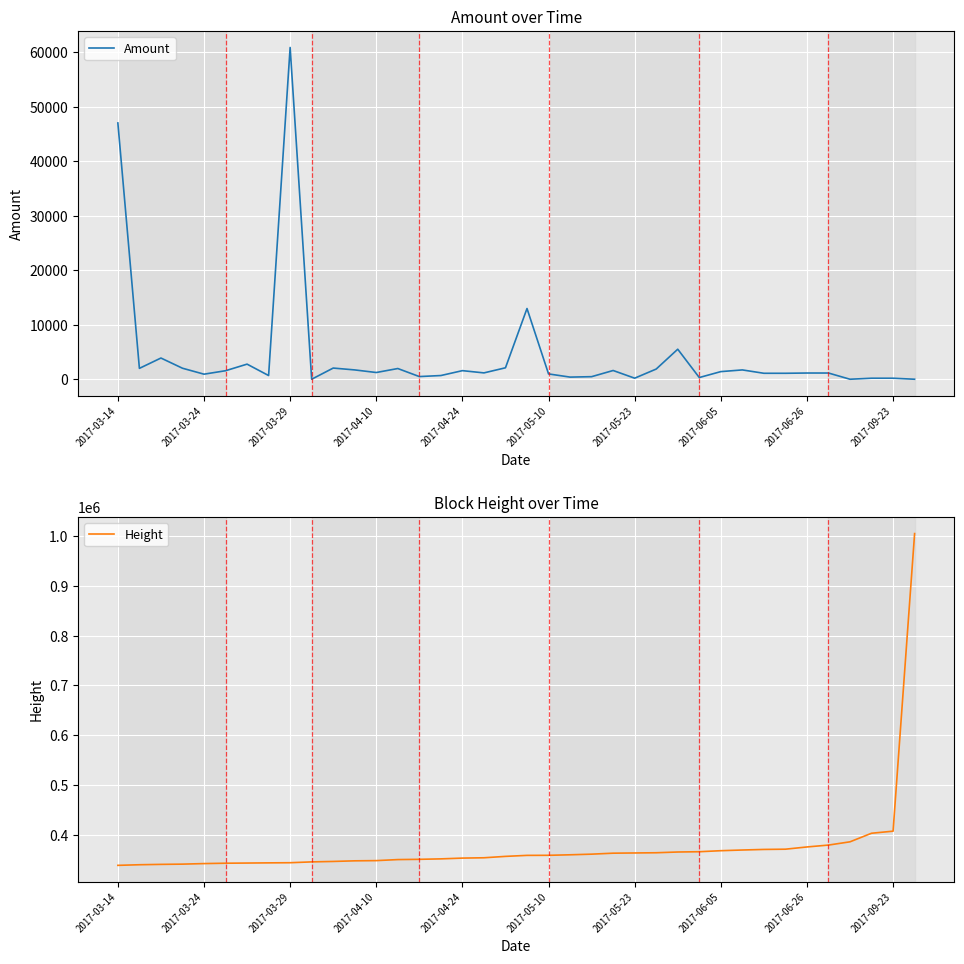

Reading left to right, transcribe all the data shown in this chart.

Amount: 47000.0	1995.0	3890.0	2020.0	930.0	1560.0	2770.0	680.0	60844.0	2.0	2050.0	1710.0	1235.0	1965.0	490.0	680.0	1575.0	1165.0	2100.0	12971.0	977.0	392.0	471.0	1603.0	194.0	1870.0	5506.0	312.0	1399.0	1710.0	1094.0	1093.0	1141.0	1140.0	0.0	187.0	186.0	0.0
Height: 338181.0	339418.0	340141.0	340637.0	341741.0	342483.0	342823.0	343185.0	343487.0	345150.0	346050.0	347279.0	347705.0	349789.0	350309.0	351220.0	352772.0	353434.0	356227.0	358248.0	358374.0	359425.0	360700.0	362669.0	363097.0	363536.0	365034.0	365598.0	367656.0	369042.0	370195.0	370688.0	375181.0	378972.0	385536.0	402777.0	406939.0	1005560.0